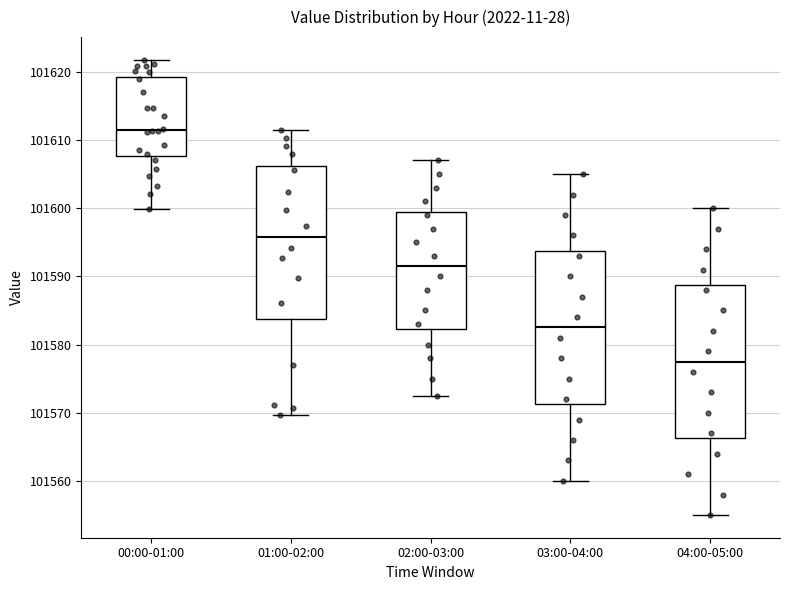

Which box's median line is the lowest?

04:00-05:00